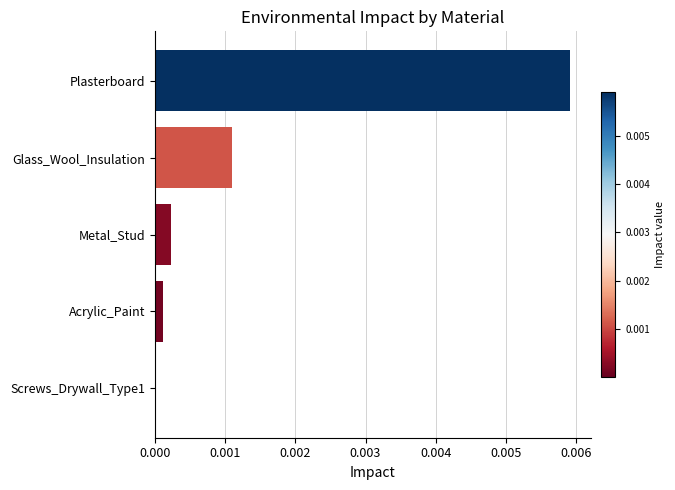

Which category has the highest value across all series?

Plasterboard